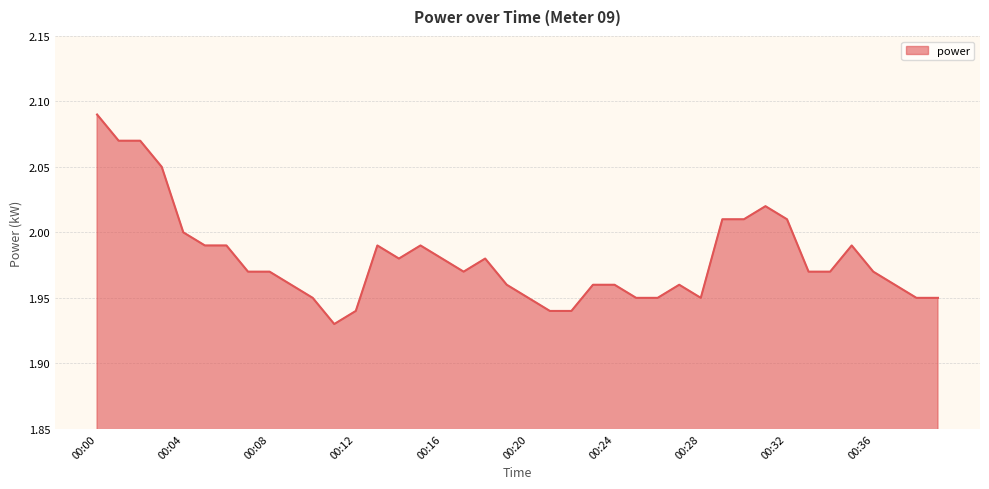

How many categories are shown in the chart?

40